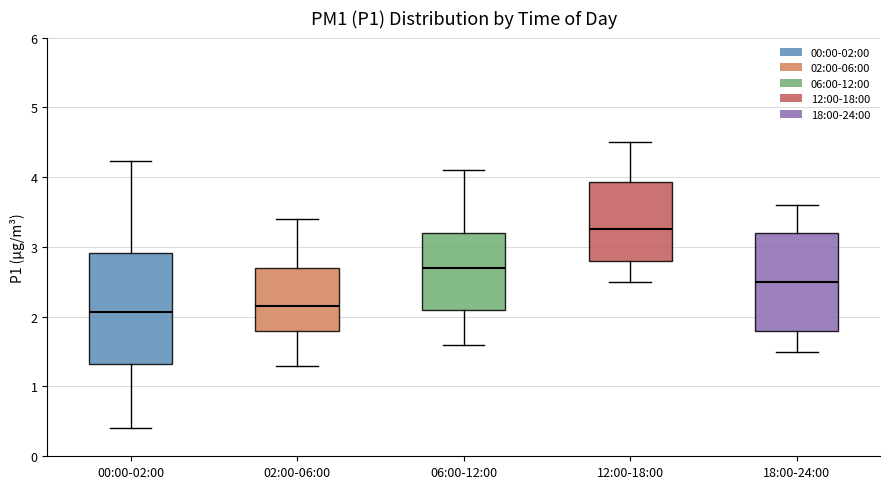

Reading left to right, transcribe this box plot: for each box, give where its median line is, the range the box spans, and where its two whiskers end, as read against the y-axis. The values are not printed on the chart, so give them approximately, as read against the axis.

00:00-02:00: median 2.1, box 1.3 to 2.9, whiskers 0.4 to 4.2
02:00-06:00: median 2.2, box 1.8 to 2.7, whiskers 1.3 to 3.4
06:00-12:00: median 2.7, box 2.1 to 3.2, whiskers 1.6 to 4.1
12:00-18:00: median 3.3, box 2.8 to 3.9, whiskers 2.5 to 4.5
18:00-24:00: median 2.5, box 1.8 to 3.2, whiskers 1.5 to 3.6